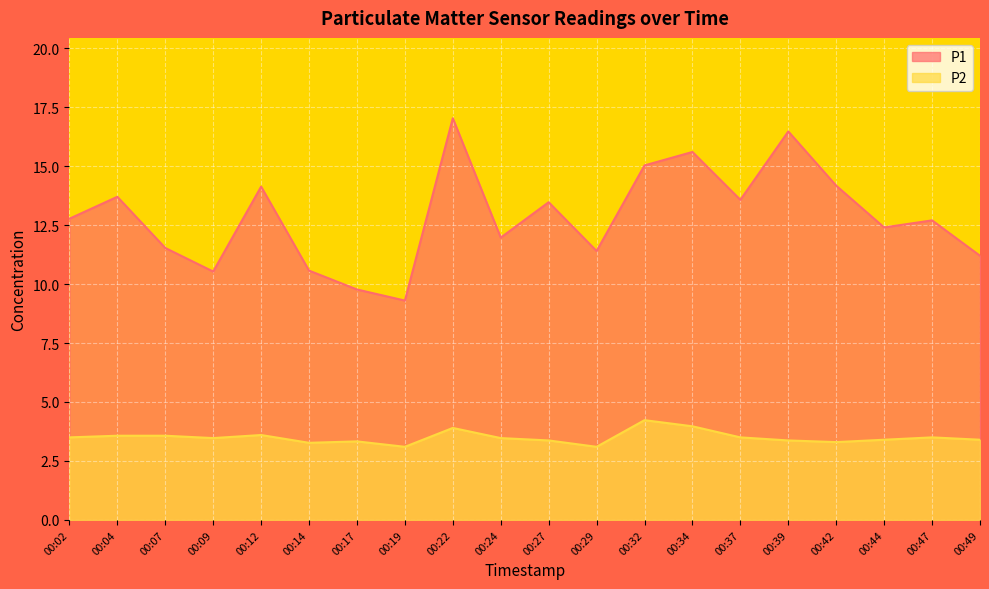

True or false: P1 has a value of 9.8 at 00:17.

True